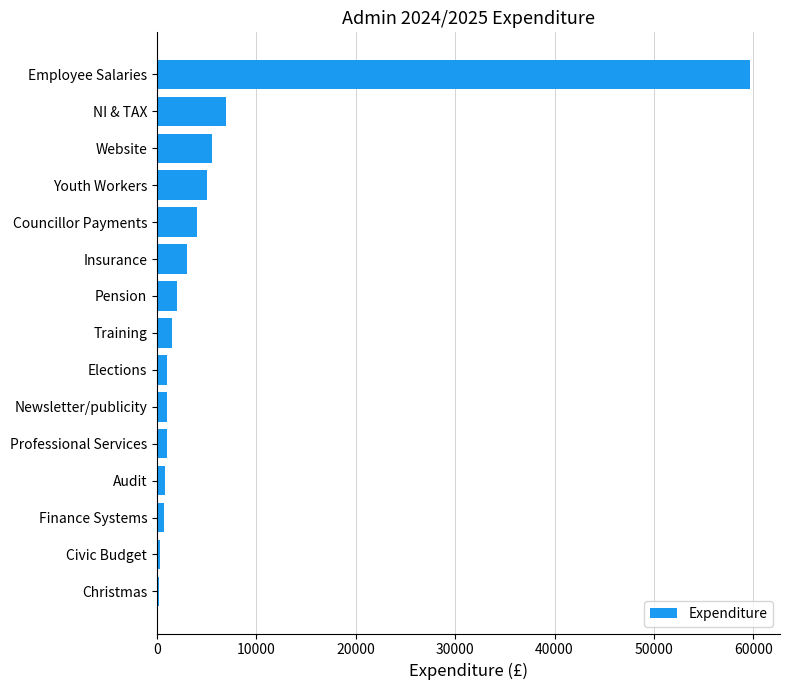

What is the difference between the second highest and second lowest values?

6665.6